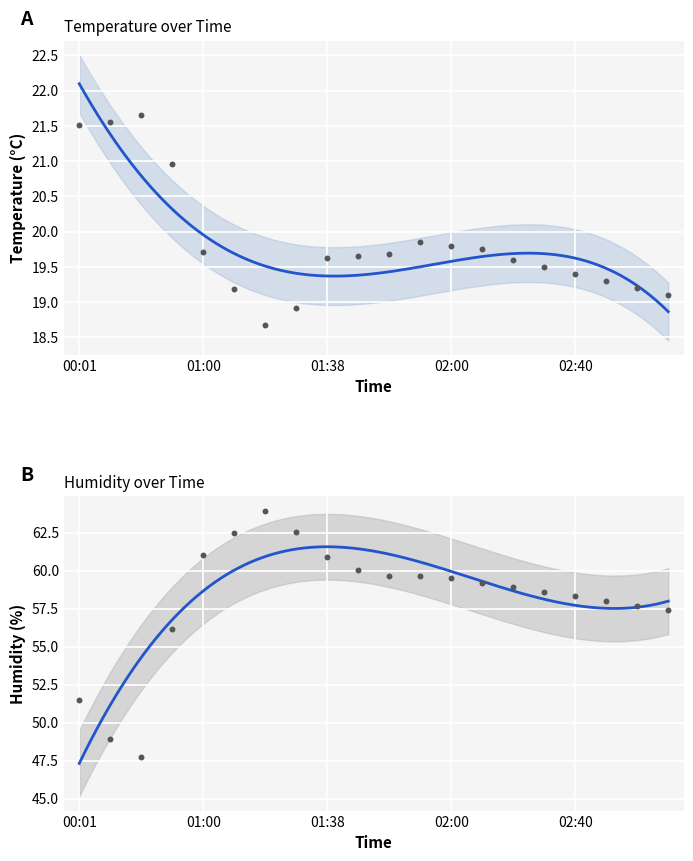

Is the value of humidity at 14 greater than the value of temperature at 16?

Yes